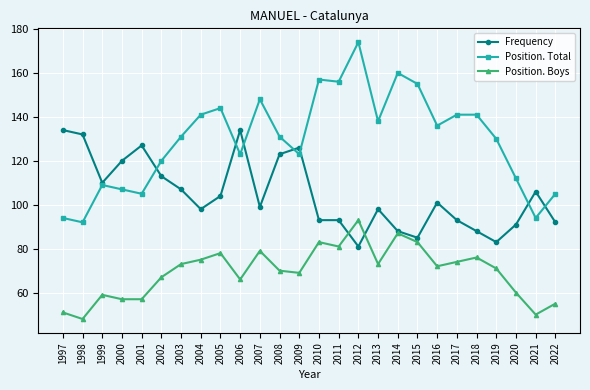

Which category has the lowest value in the Frequency series?

2012